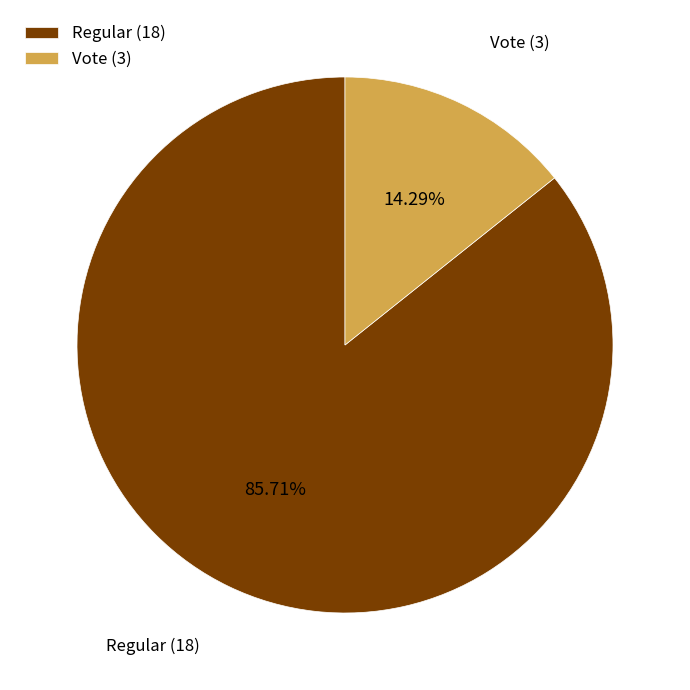

Combined, do Vote (3) and Regular (18) account for over 50%?

Yes